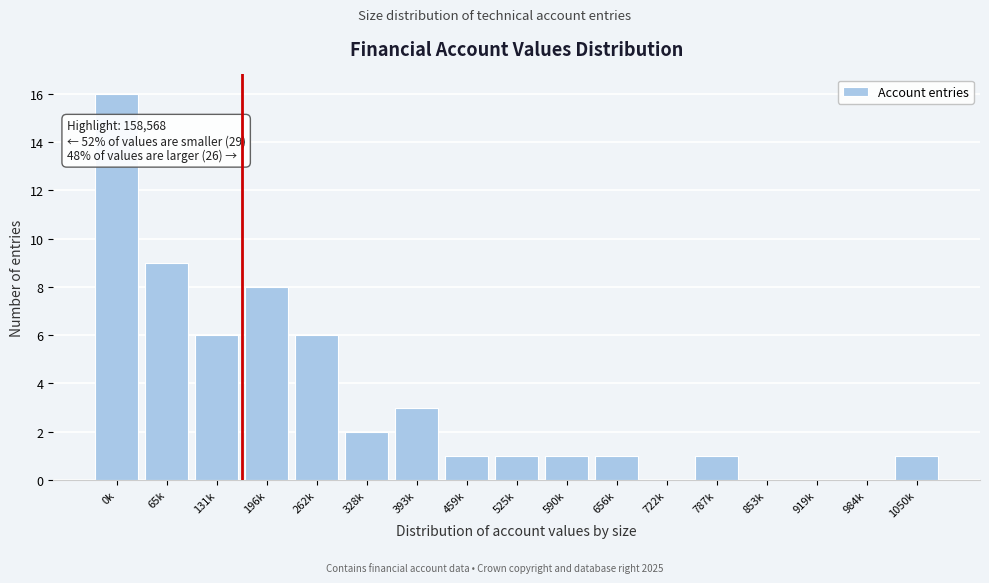

Reading left to right, what are all the values shown in this chart?

0k=16	65k=9	131k=6	196k=8	262k=6	328k=2	393k=3	459k=1	525k=1	590k=1	656k=1	722k=0	787k=1	853k=0	919k=0	984k=0	1050k=1